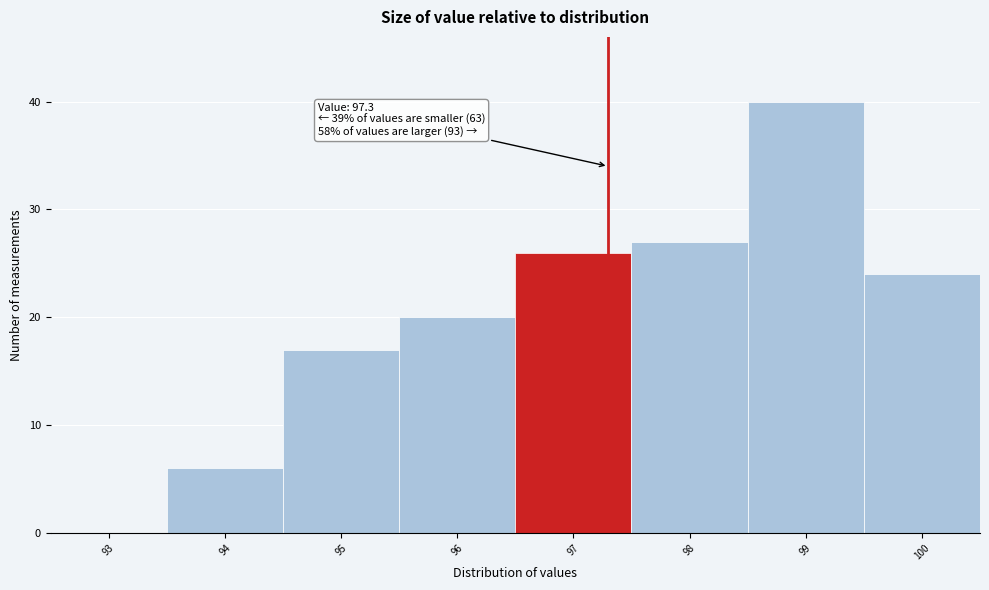

Which range on the x-axis has the tallest bar?

98.5 to 99.5